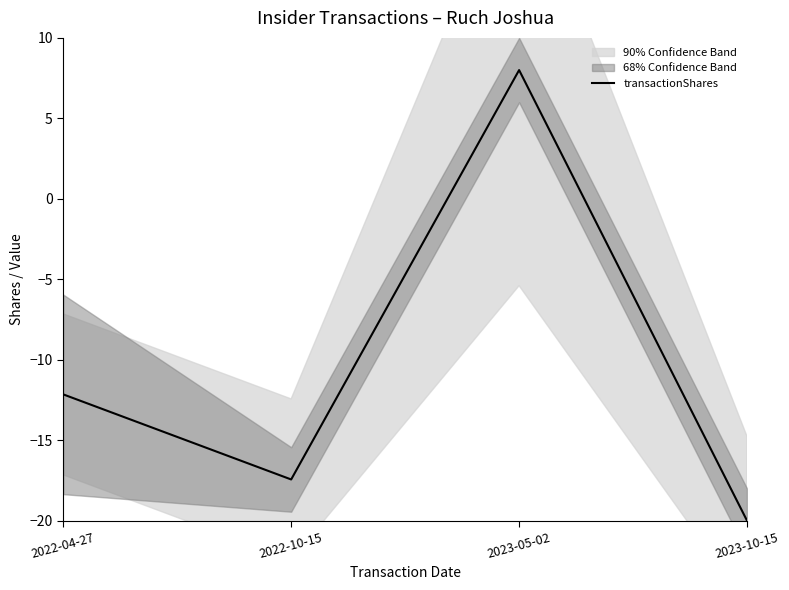

What is the difference between the maximum and minimum values?

28.0